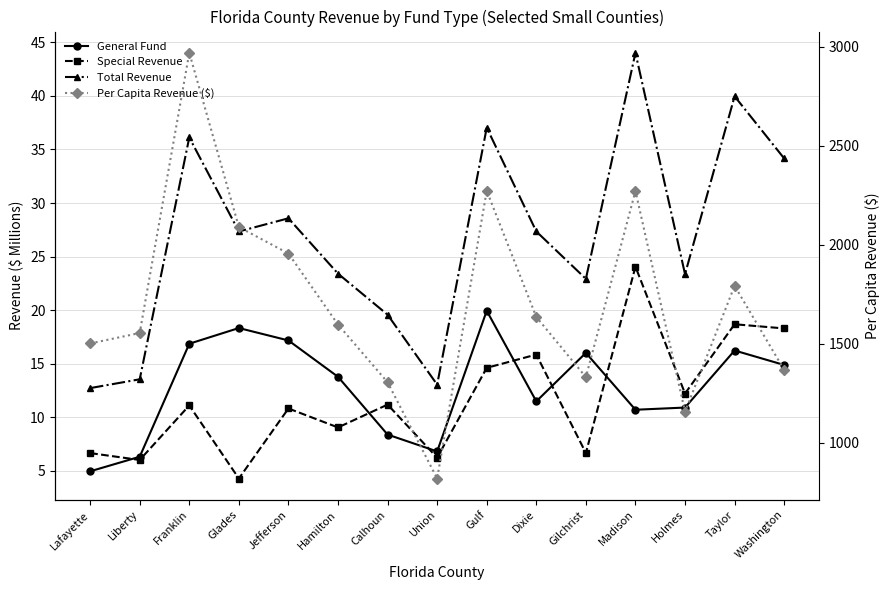

Reading left to right, list all the values displayed in this chart.

General Fund: Lafayette=5.0	Liberty=6.3	Franklin=16.9	Glades=18.3	Jefferson=17.2	Hamilton=13.8	Calhoun=8.4	Union=6.8	Gulf=19.9	Dixie=11.5	Gilchrist=16.0	Madison=10.7	Holmes=10.9	Taylor=16.2	Washington=14.9
Special Revenue: Lafayette=6.7	Liberty=6.0	Franklin=11.1	Glades=4.3	Jefferson=10.8	Hamilton=9.1	Calhoun=11.2	Union=6.2	Gulf=14.6	Dixie=15.9	Gilchrist=6.7	Madison=24.1	Holmes=12.2	Taylor=18.7	Washington=18.3
Total Revenue: Lafayette=12.7	Liberty=13.5	Franklin=36.1	Glades=27.3	Jefferson=28.6	Hamilton=23.4	Calhoun=19.6	Union=13.0	Gulf=37.0	Dixie=27.3	Gilchrist=22.9	Madison=44.0	Holmes=23.4	Taylor=40.0	Washington=34.2
Per Capita Revenue ($): Lafayette=1500.8	Liberty=1553.8	Franklin=2969.8	Glades=2089.4	Jefferson=1955.6	Hamilton=1596.5	Calhoun=1304.9	Union=818.3	Gulf=2272.3	Dixie=1634.9	Gilchrist=1330.9	Madison=2271.5	Holmes=1155.9	Taylor=1792.2	Washington=1367.2